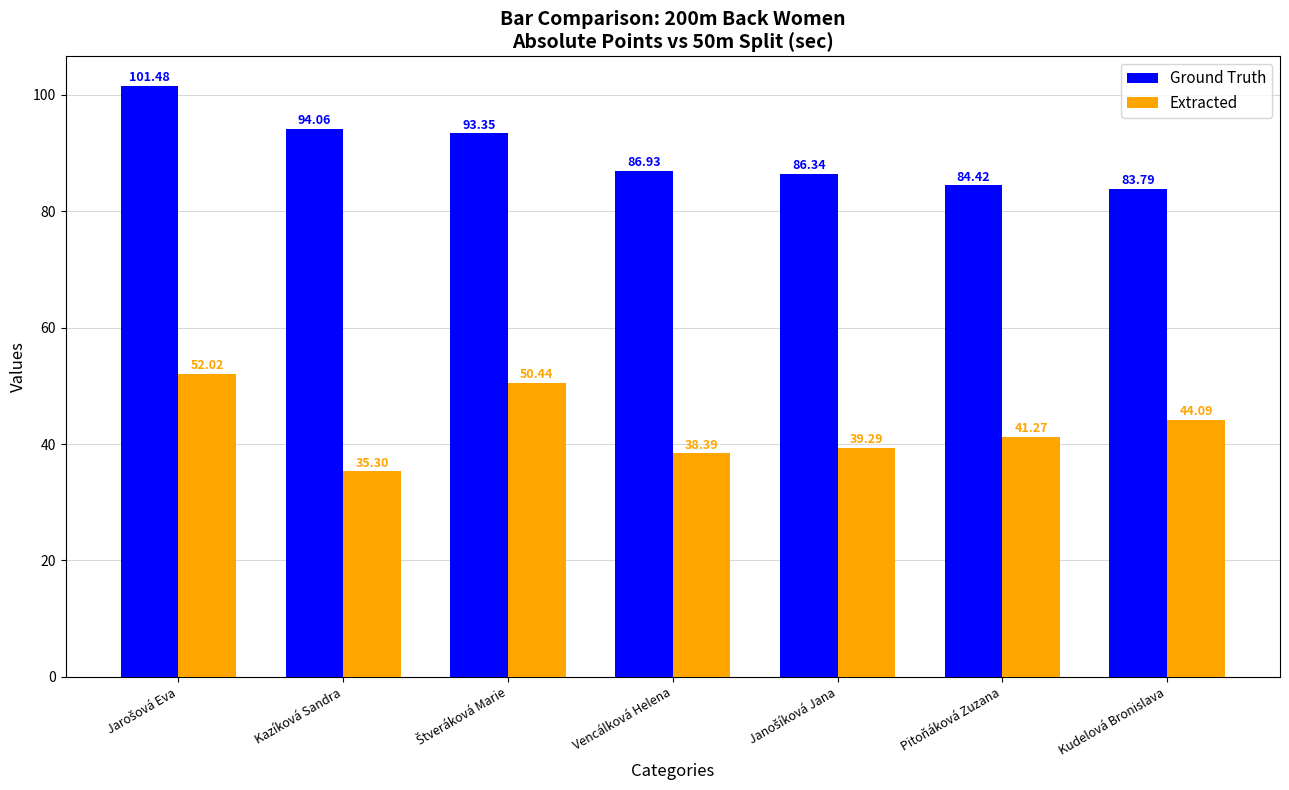

Between Vencálková Helena and Kudelová Bronislava, which series saw the biggest shift?

Extracted